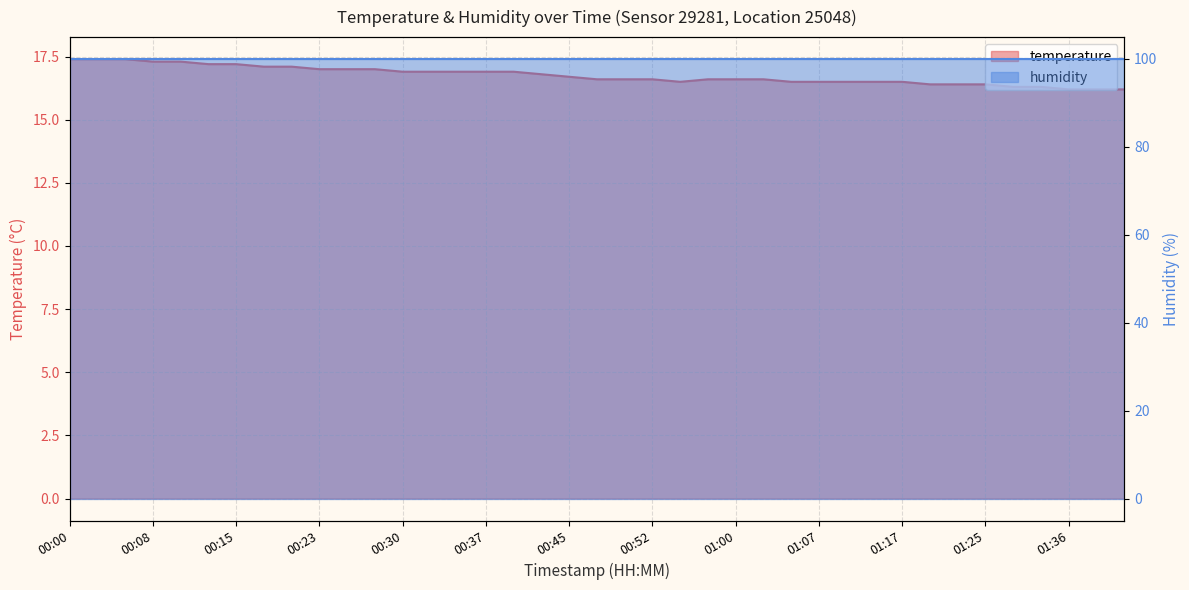

How many data points does each series have?

39